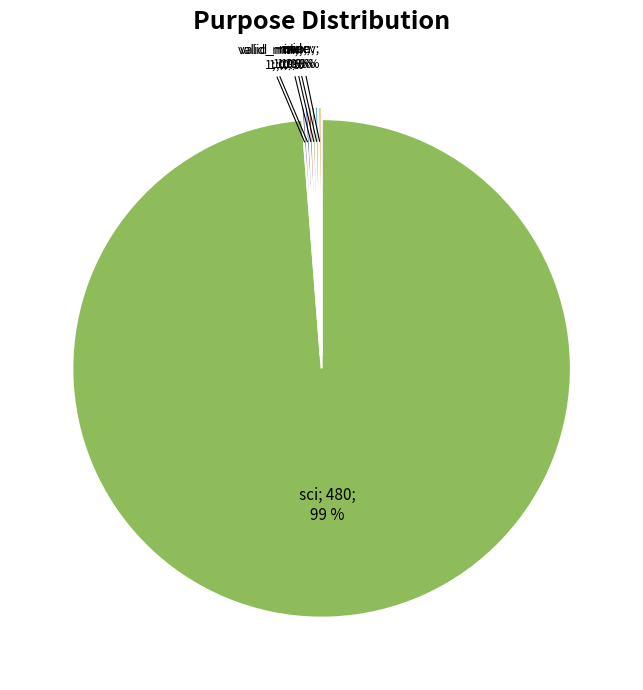

To the nearest percent, what is the difference between the largest and smallest slice percentages?

99%